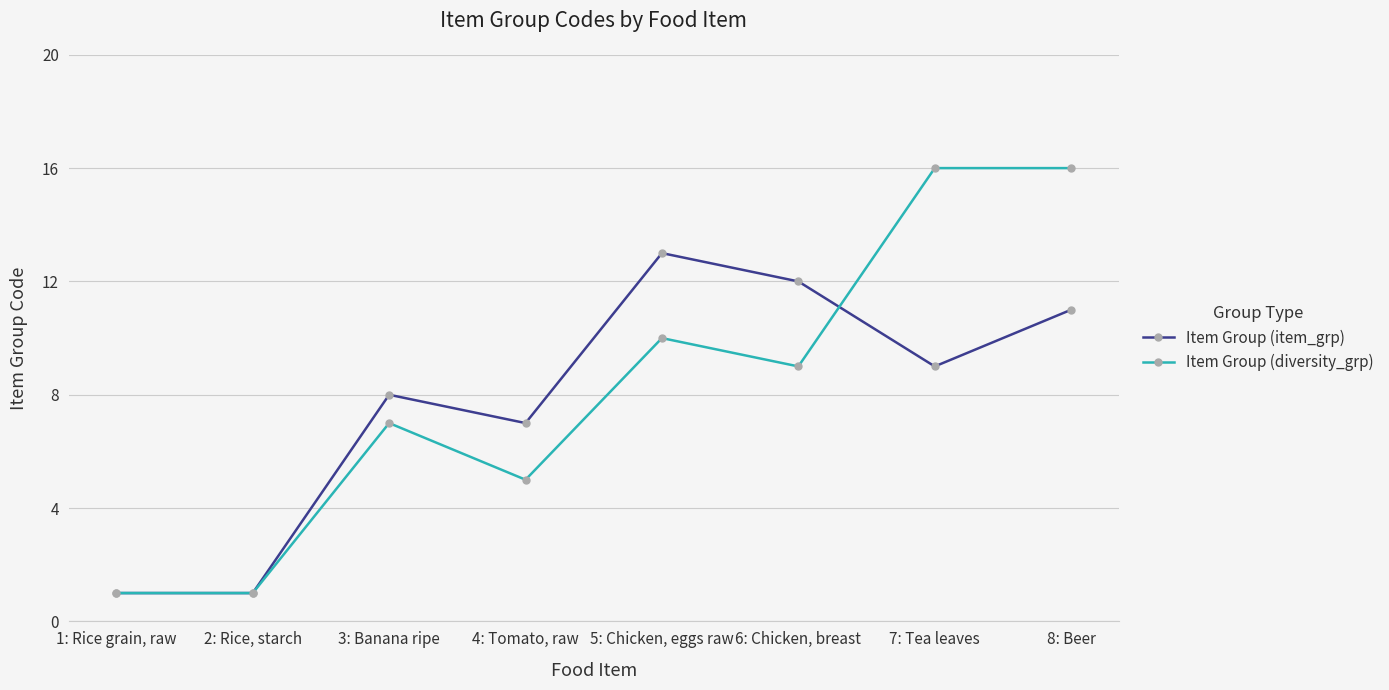

List the series in order of their peak value, highest first.

Item Group (diversity_grp), Item Group (item_grp)